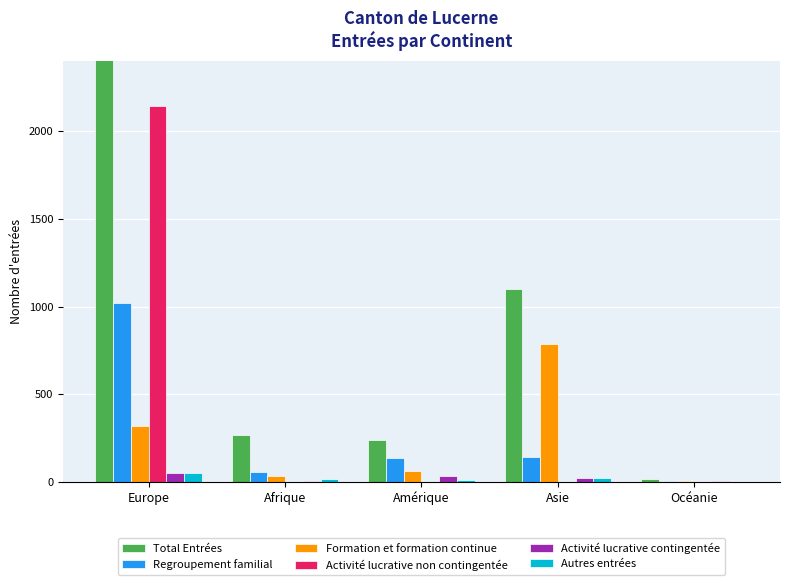

What is the label of the 4th bar from the left?

Asie